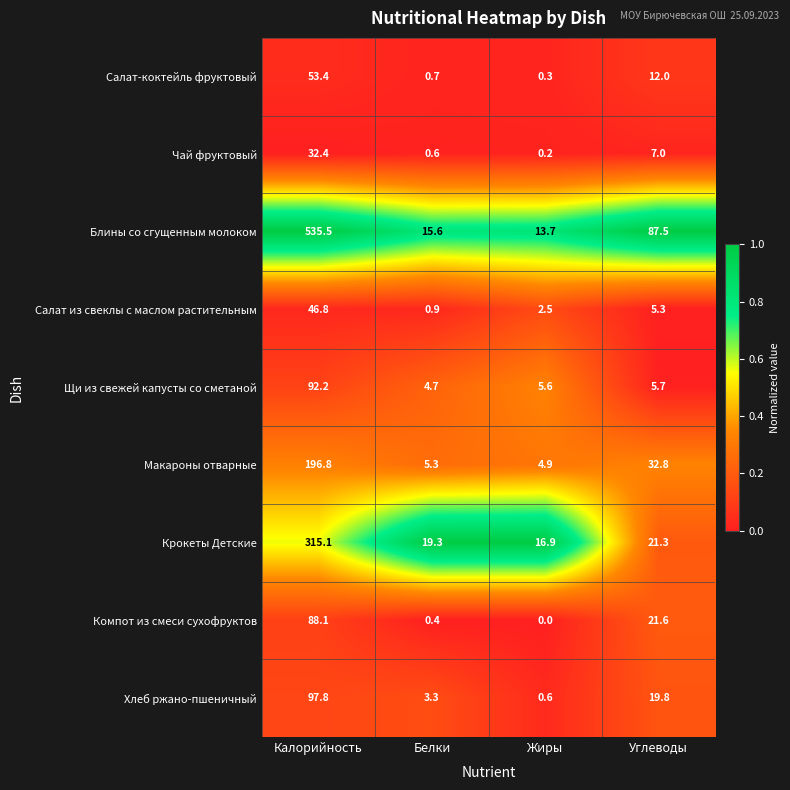

Is it true that Щи из свежей капусты со сметаной equals 25.7 at Калорийность?

False